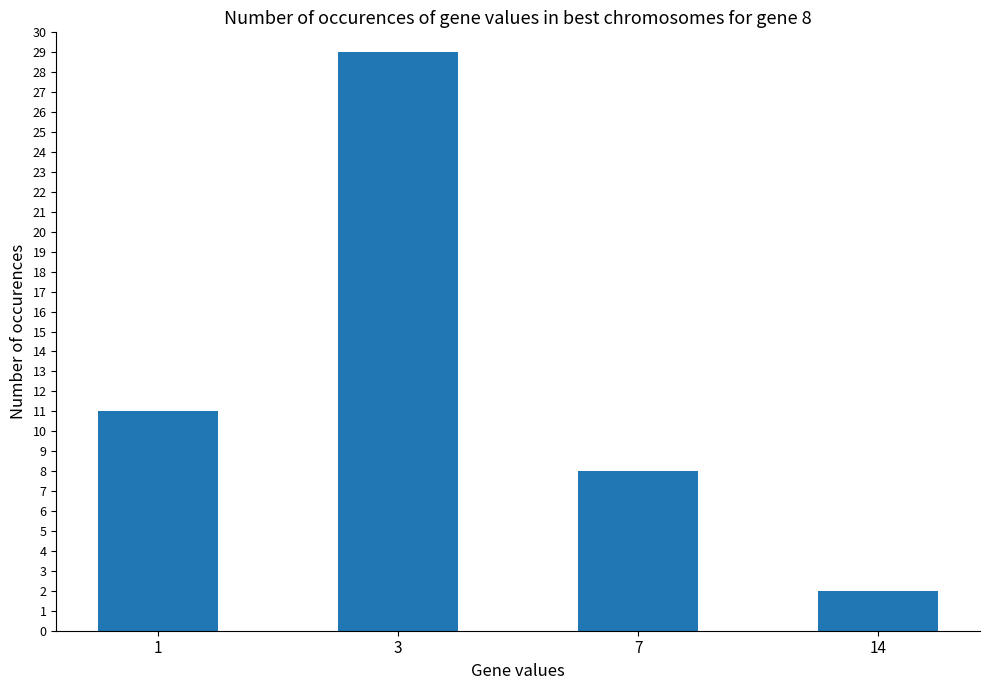

What is the difference between the values at 3 and 7?

21